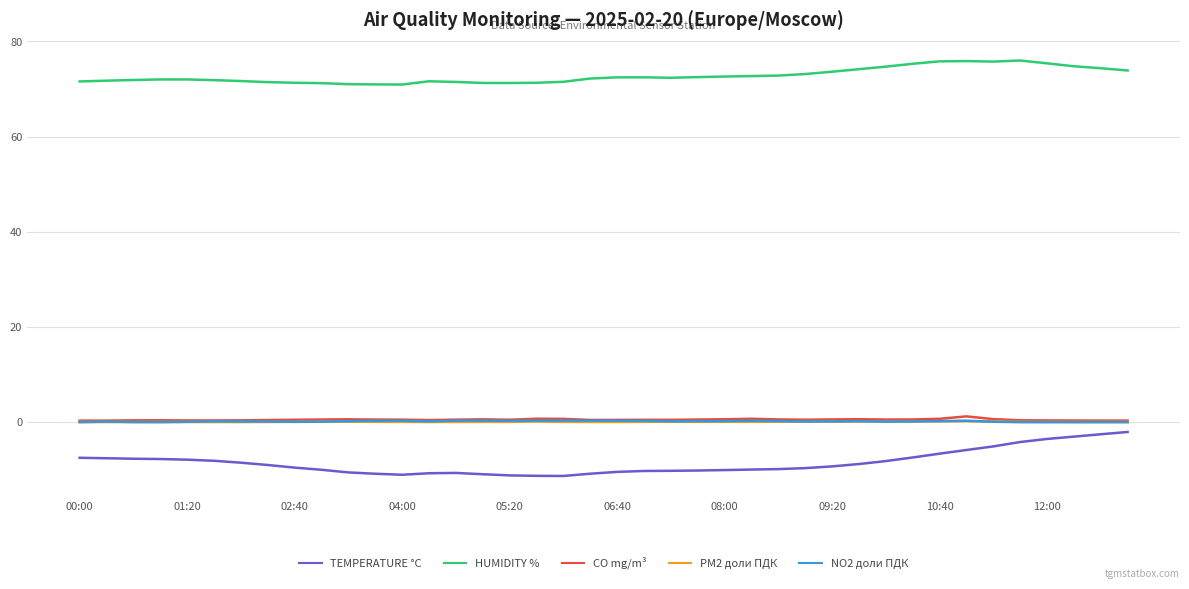

What is the maximum value shown in the chart?

76.0